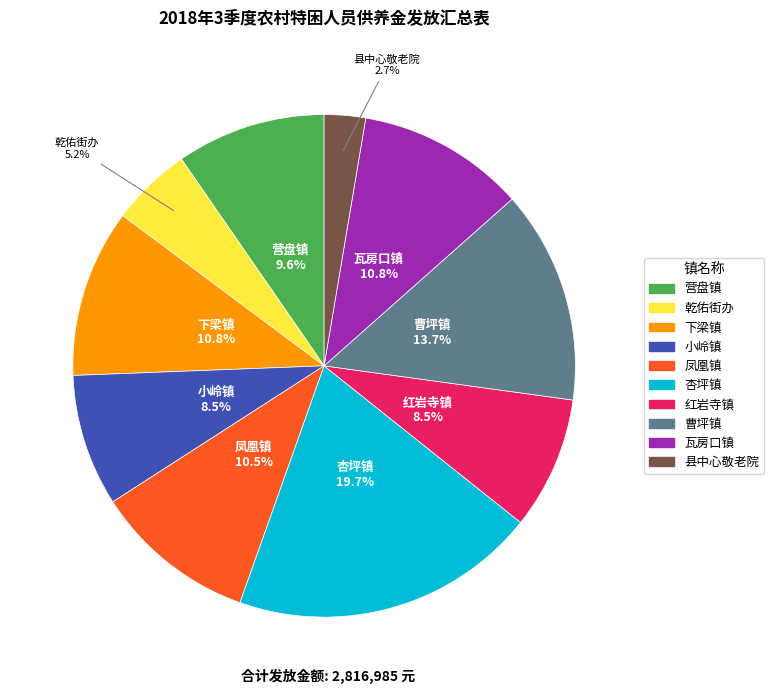

How many slices are in this pie chart?

10